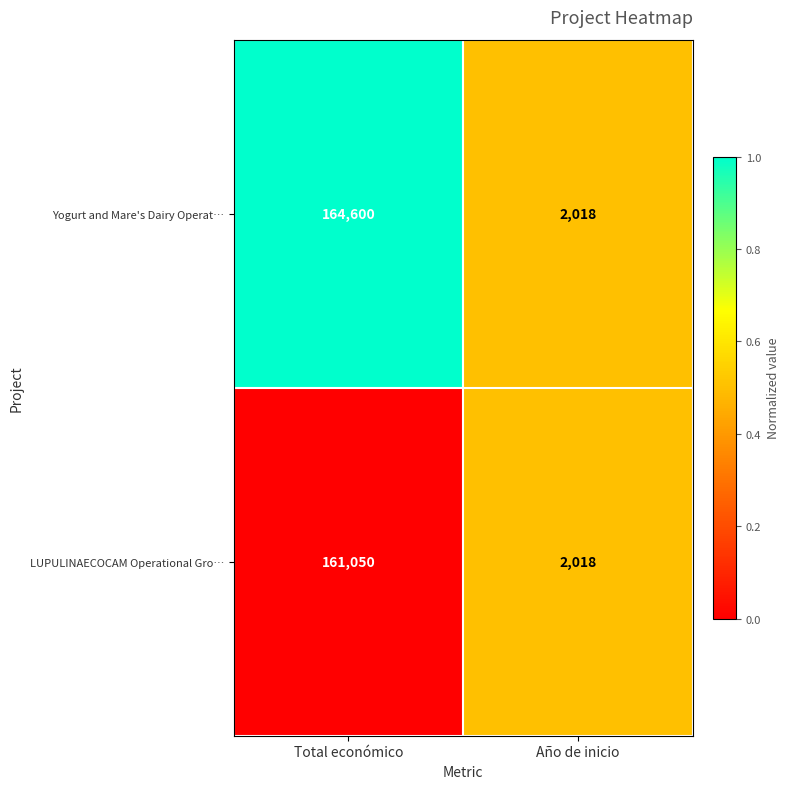

What is the maximum value shown in the chart?

164600